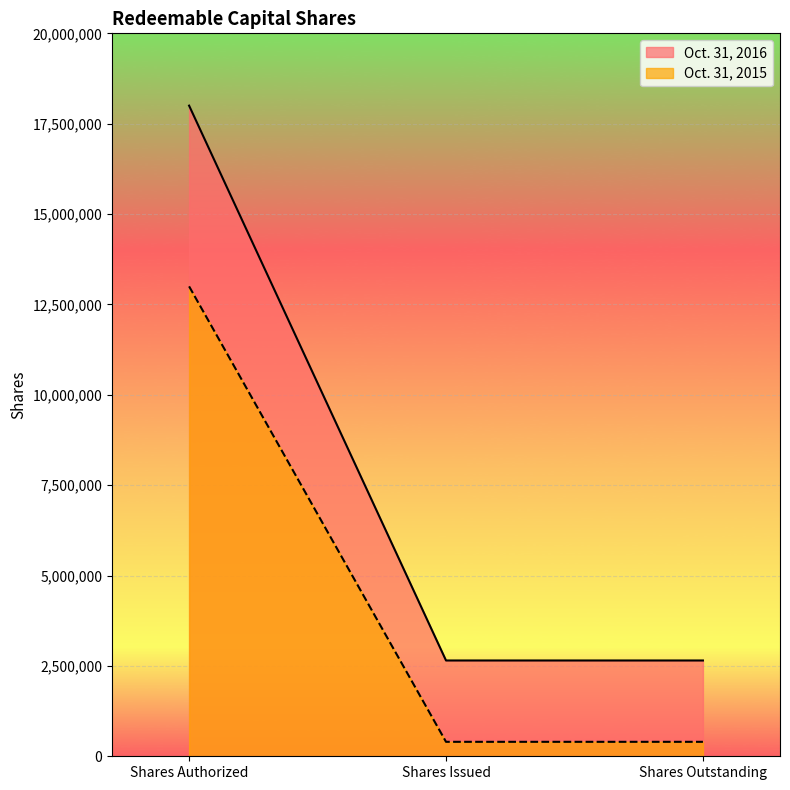

Which has a higher value, Shares Outstanding or Shares Authorized?

Shares Authorized